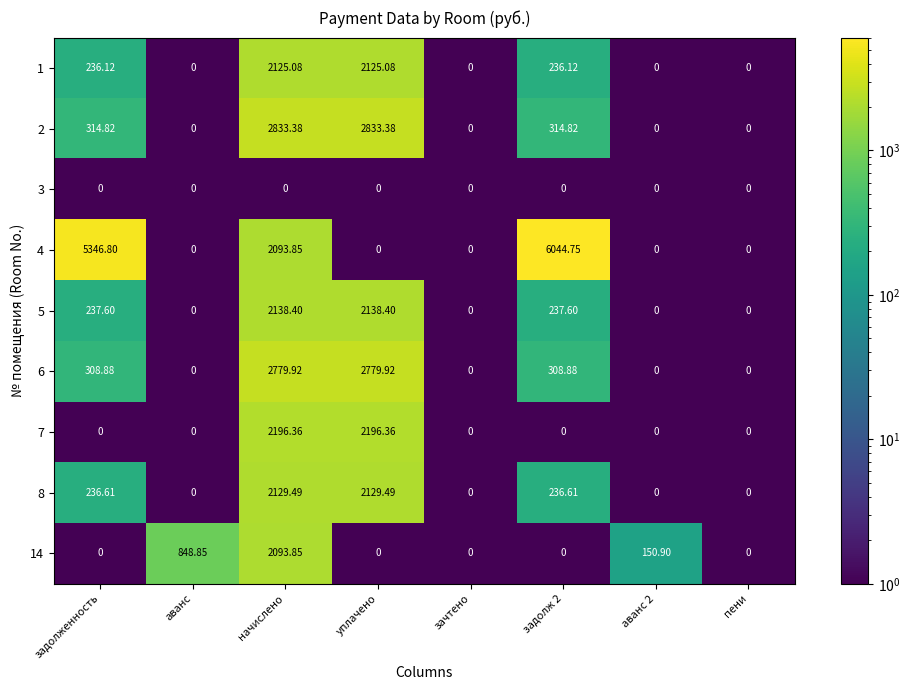

At which category is the sum across all series the highest?

начислено